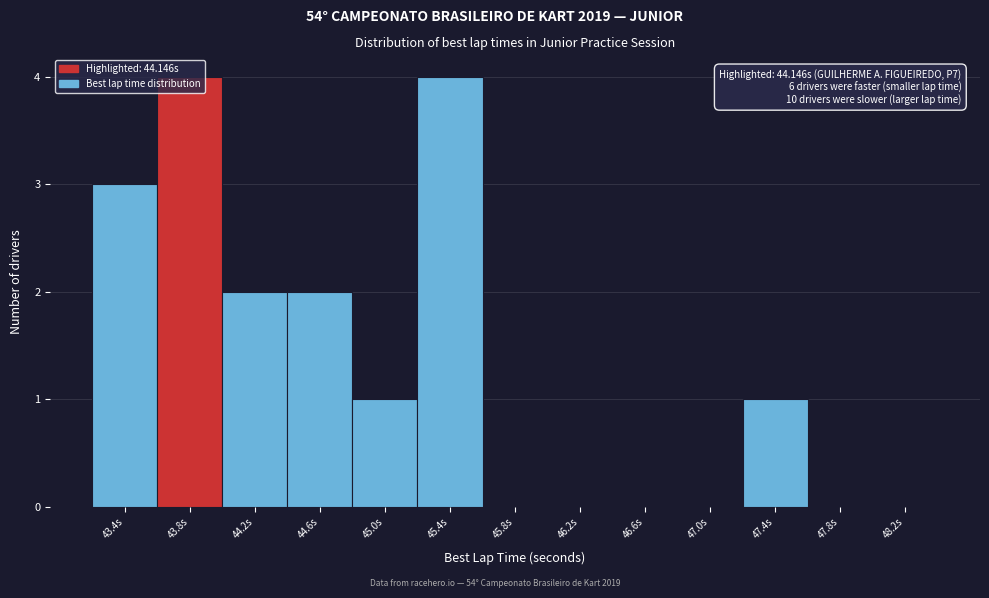

What is the greatest value displayed?

4